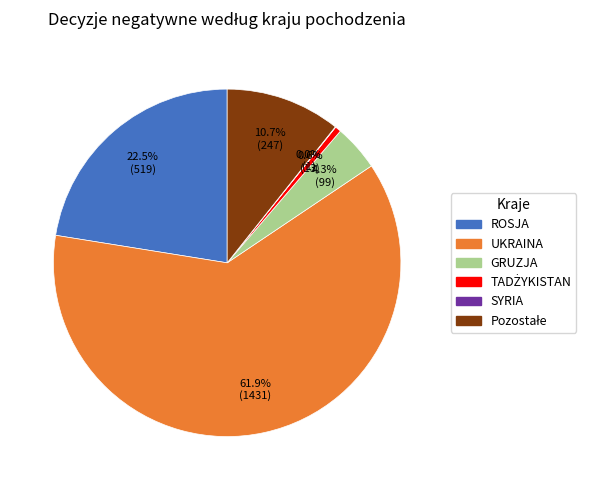

To the nearest percent, what is the average slice percentage?

17%